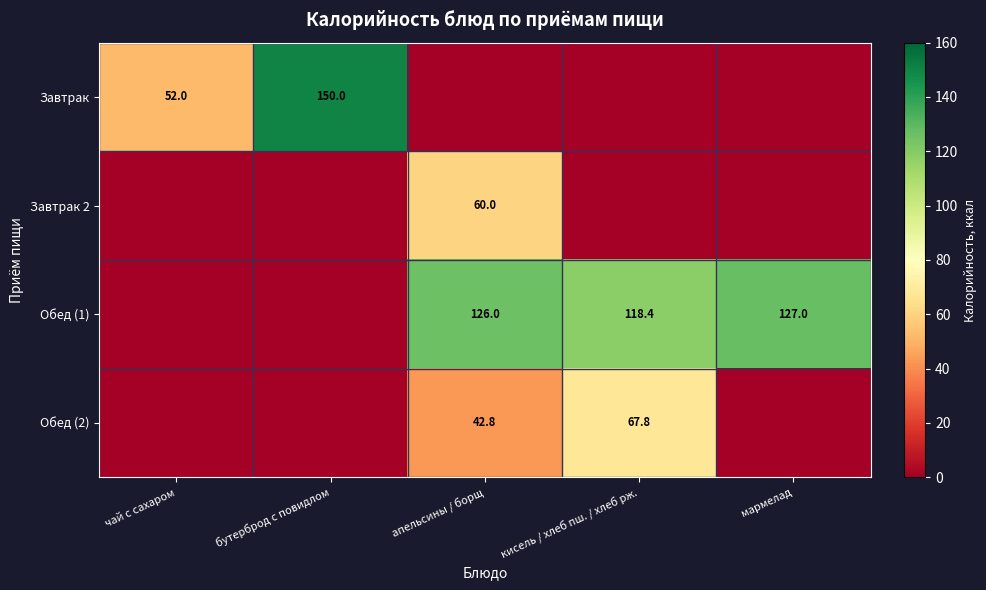

Which category has the lowest value across all series?

апельсины / борщ